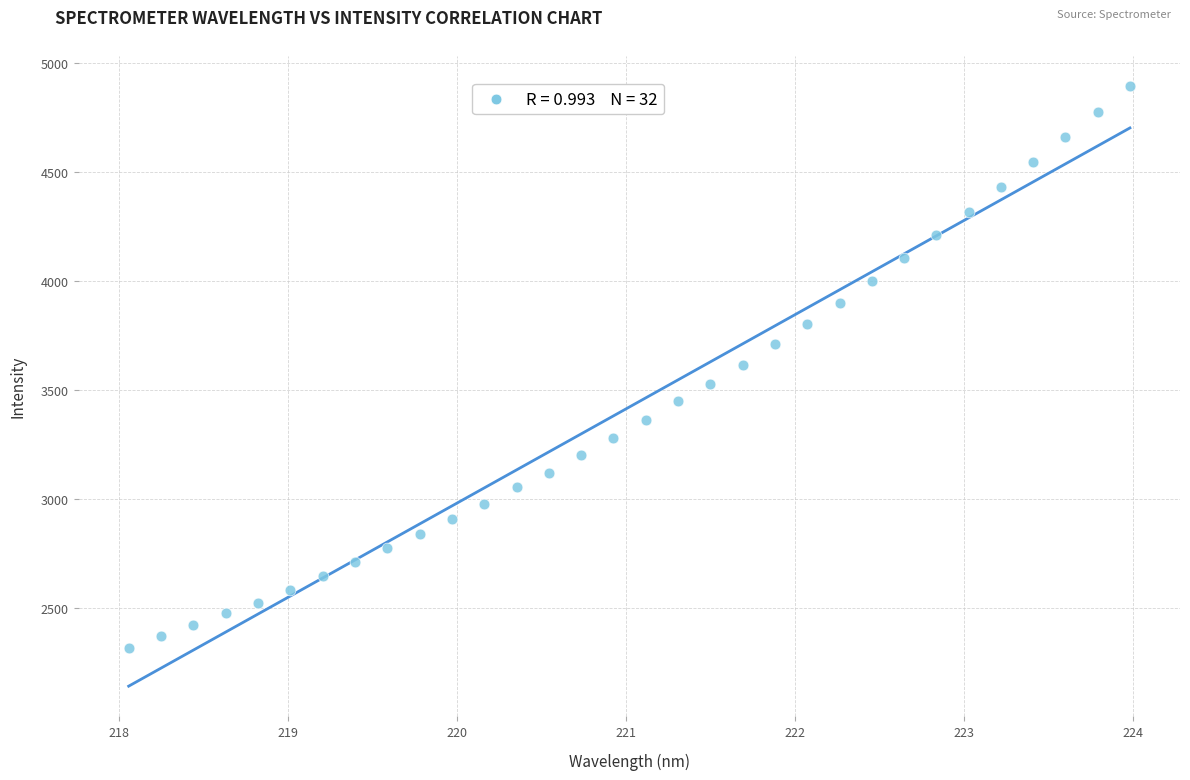

What is the range of X values (max minus min)?

5.9